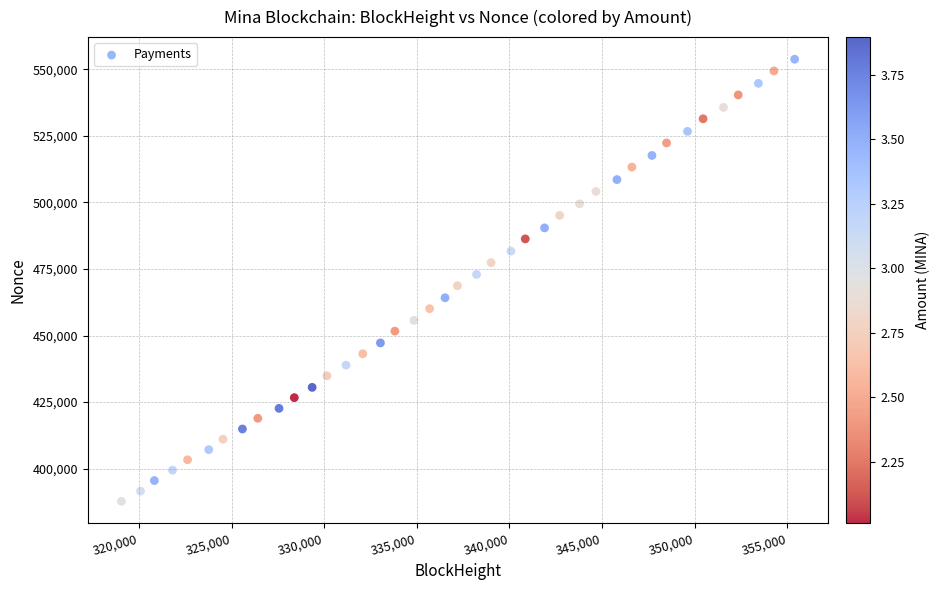

What is the range of X values (max minus min)?

36338